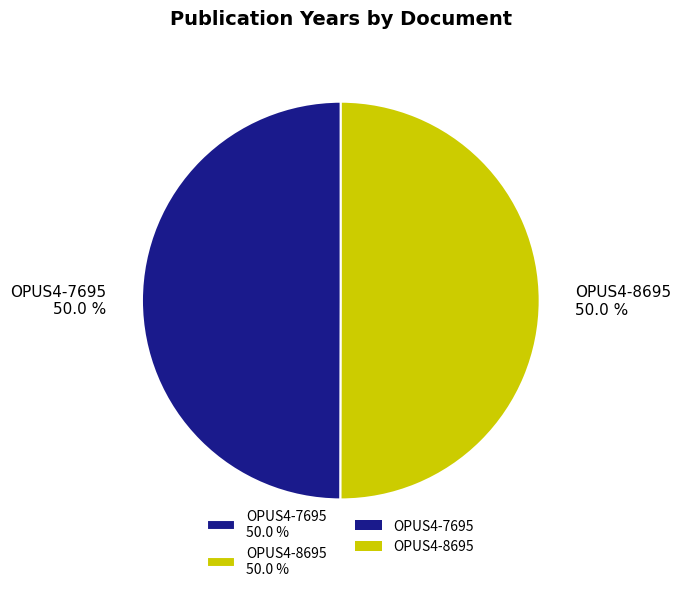

Approximately how many times larger is the value at OPUS4-8695 50.0 % compared to OPUS4-7695 50.0 %?

1.0